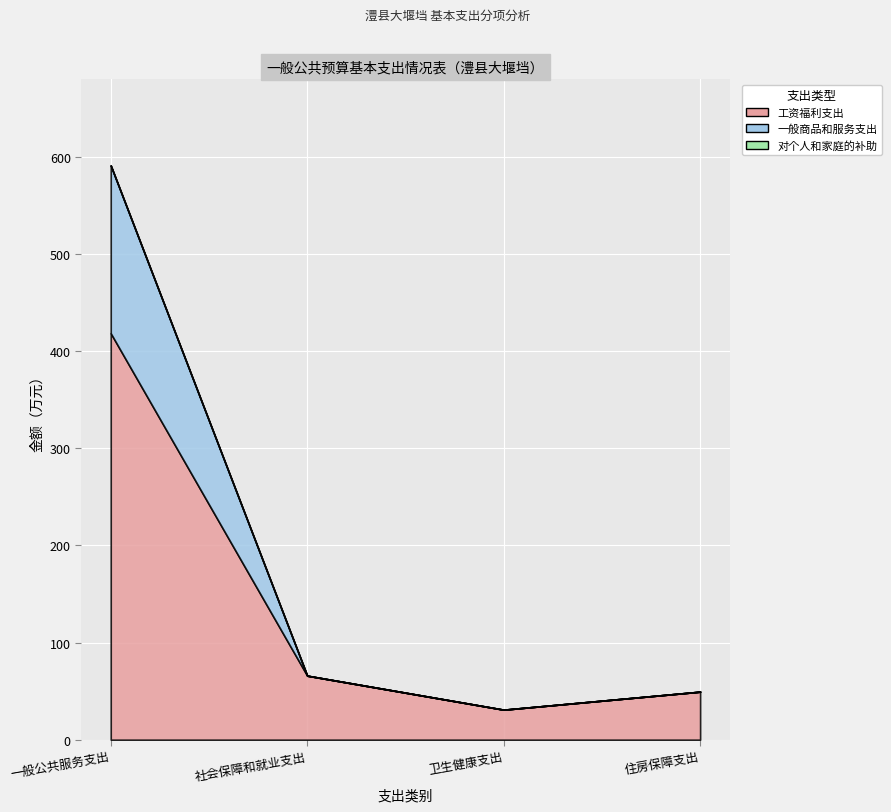

List the labels in order of 工资福利支出 value, smallest first.

卫生健康支出, 住房保障支出, 社会保障和就业支出, 一般公共服务支出